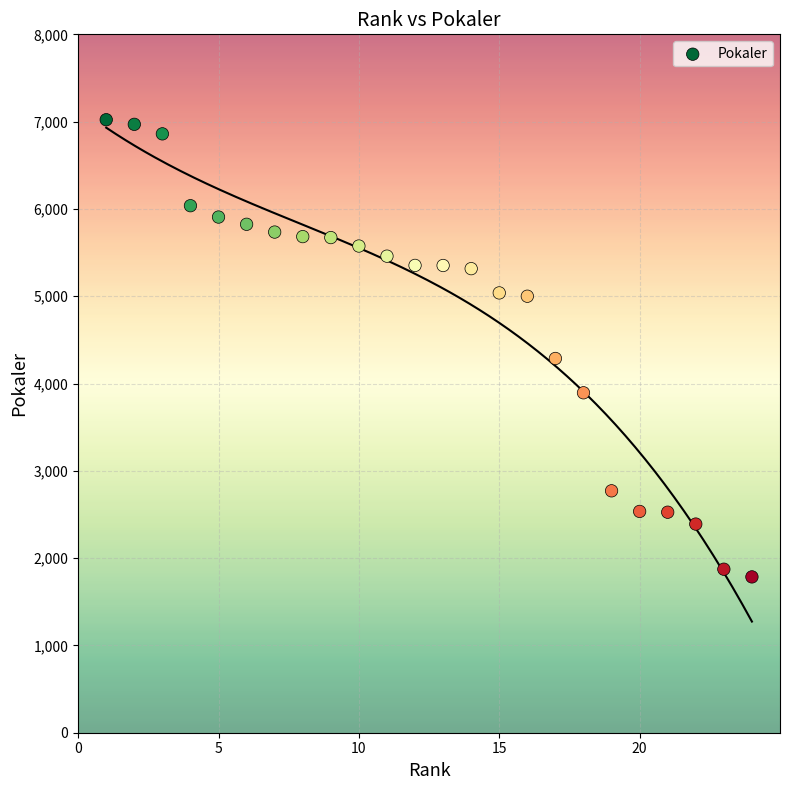

What Y value in the scatter plot is closest to 4403?

4287